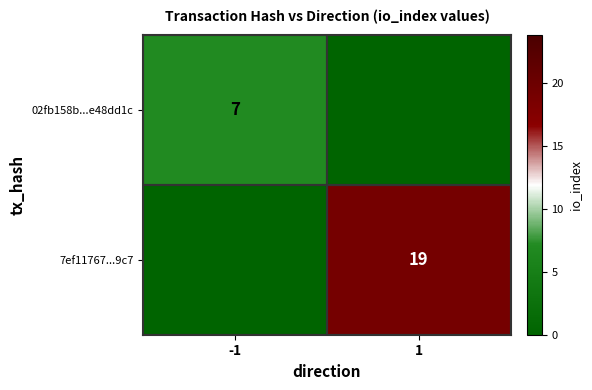

How many data points does each series have?

2